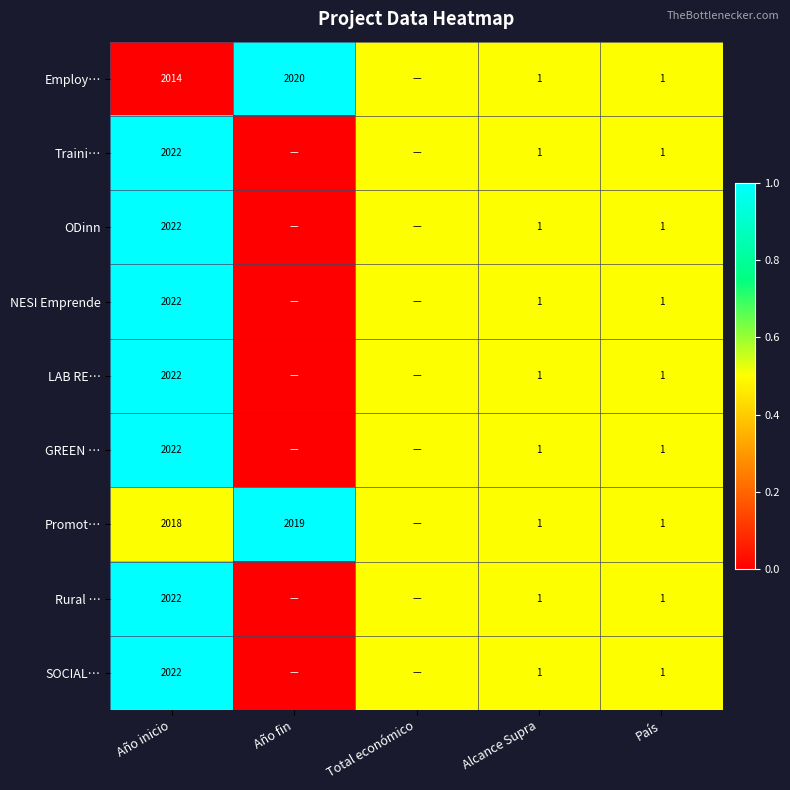

At which category does the chart reach its minimum across all series?

Año inicio